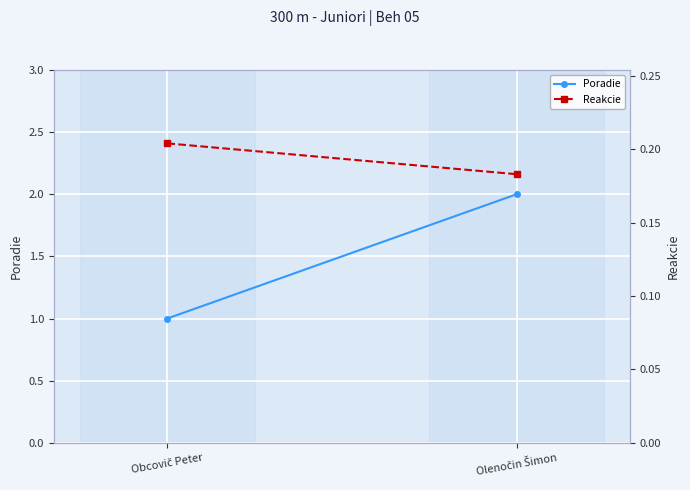

What is the maximum value for Reakcie?

0.2